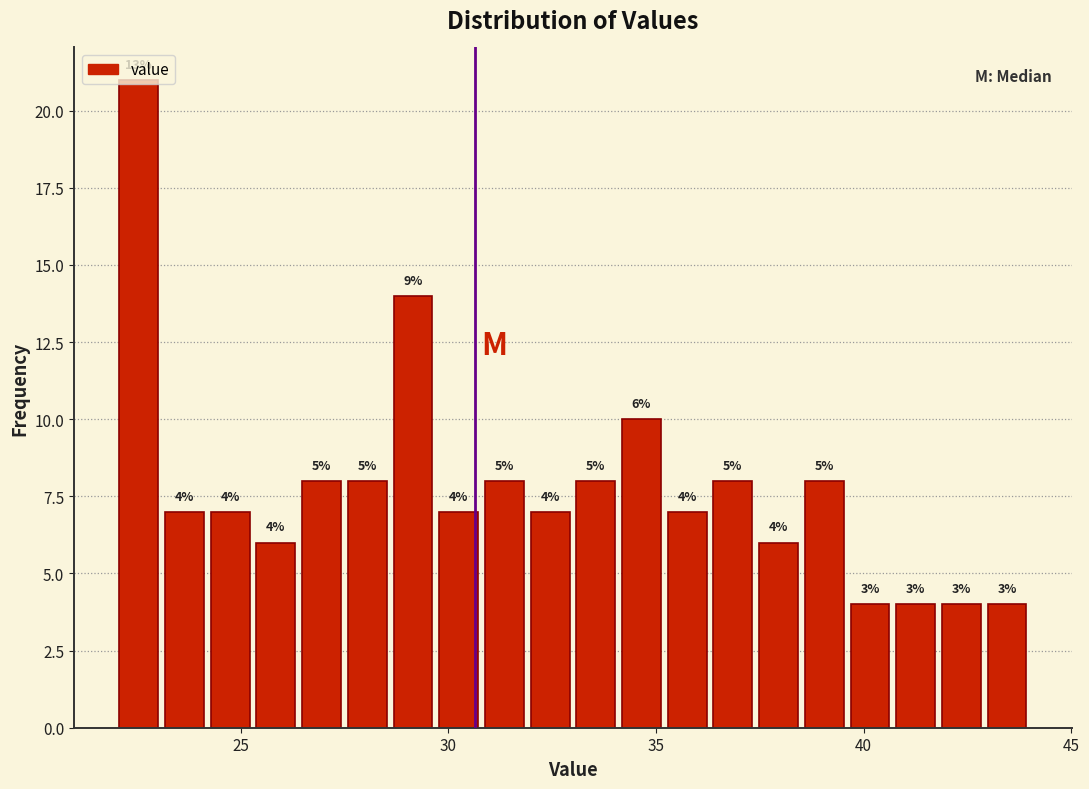

Read against the x-axis, roughly where is the centre of the tallest bar?

22.5